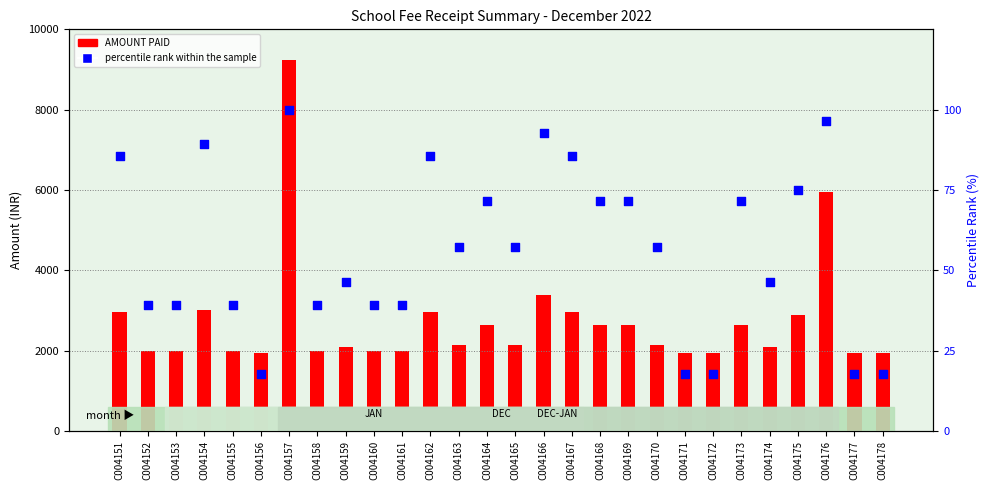

Which series reaches the minimum Y coordinate?

percentile rank within the sample